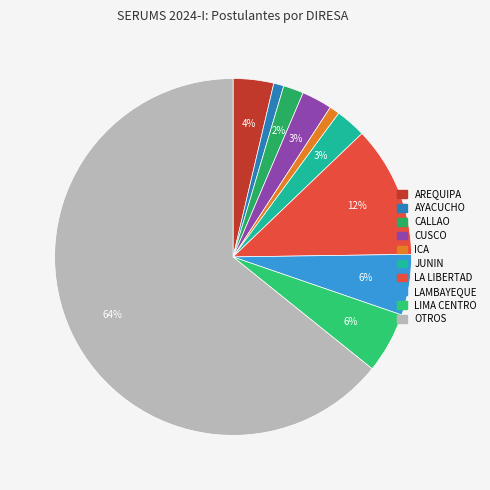

How many slices are in this pie chart?

10